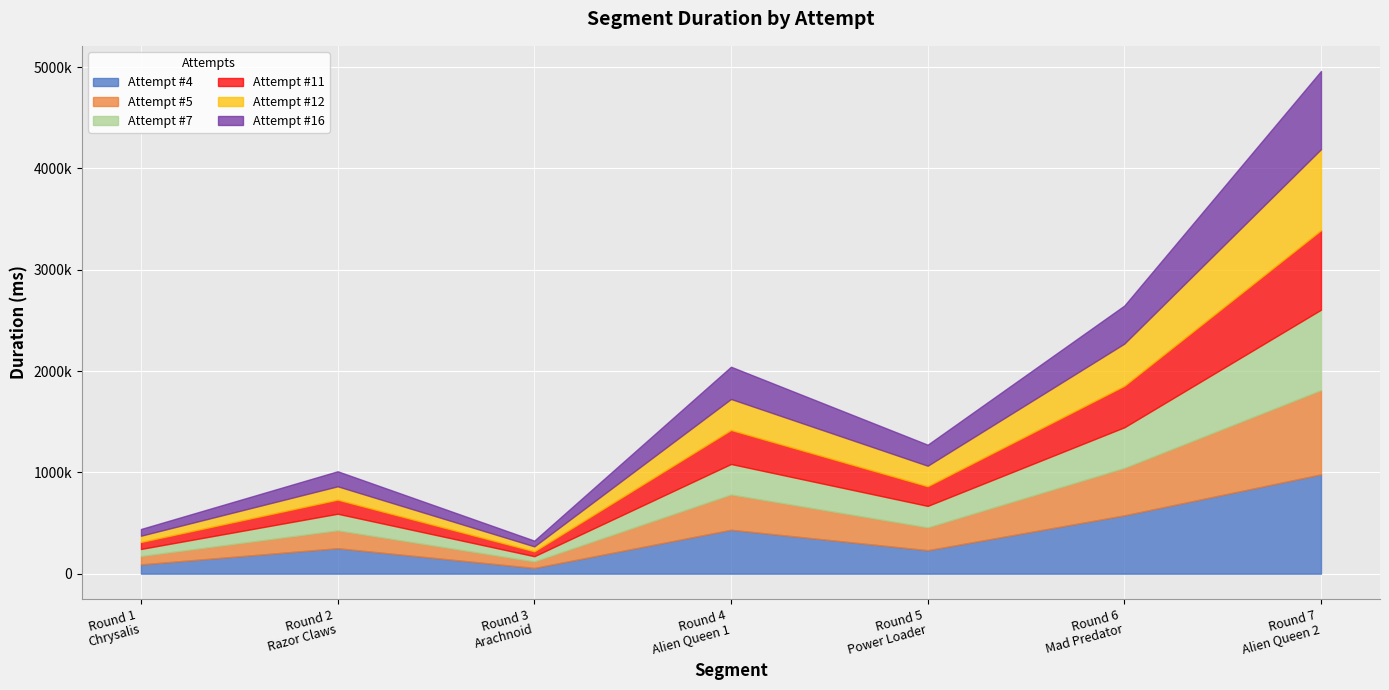

The value of Attempt #11 at Round 6: Mad Predator is 409330. True or false?

True